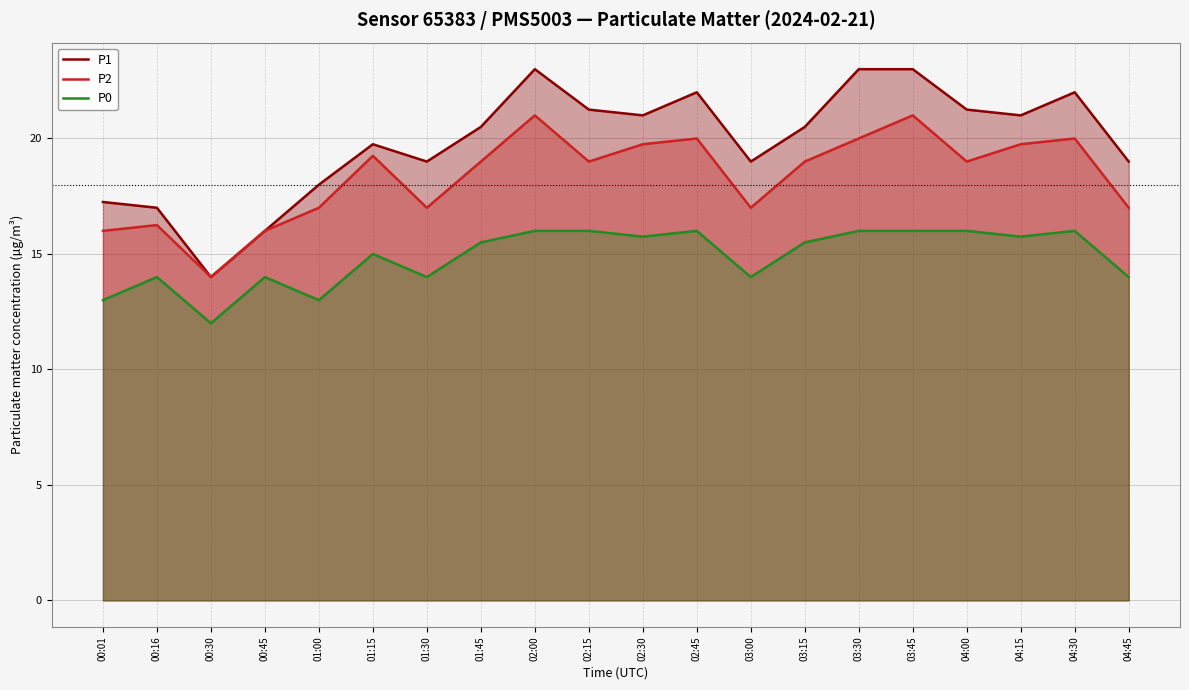

Does the chart display data point markers on the line(s)?

No